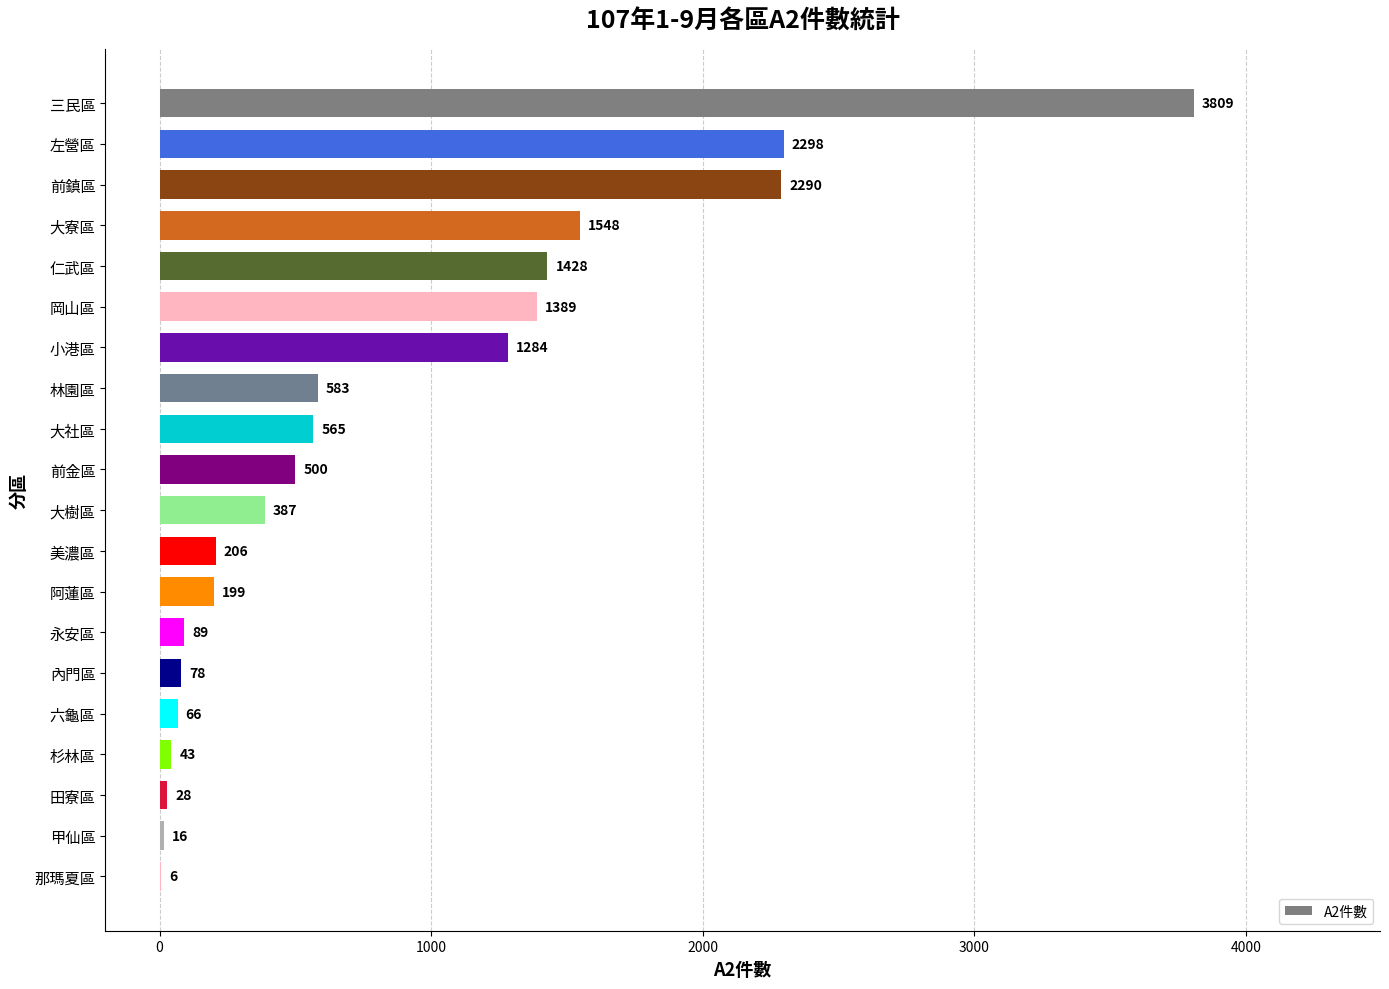

What is the sum of the values at 甲仙區 and 前金區?

516